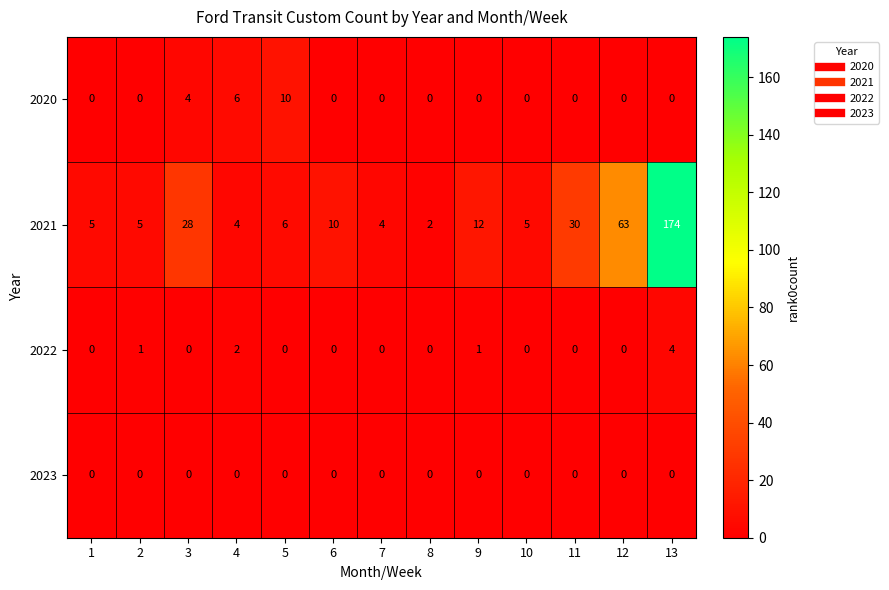

Which series has the widest spread of values?

2021